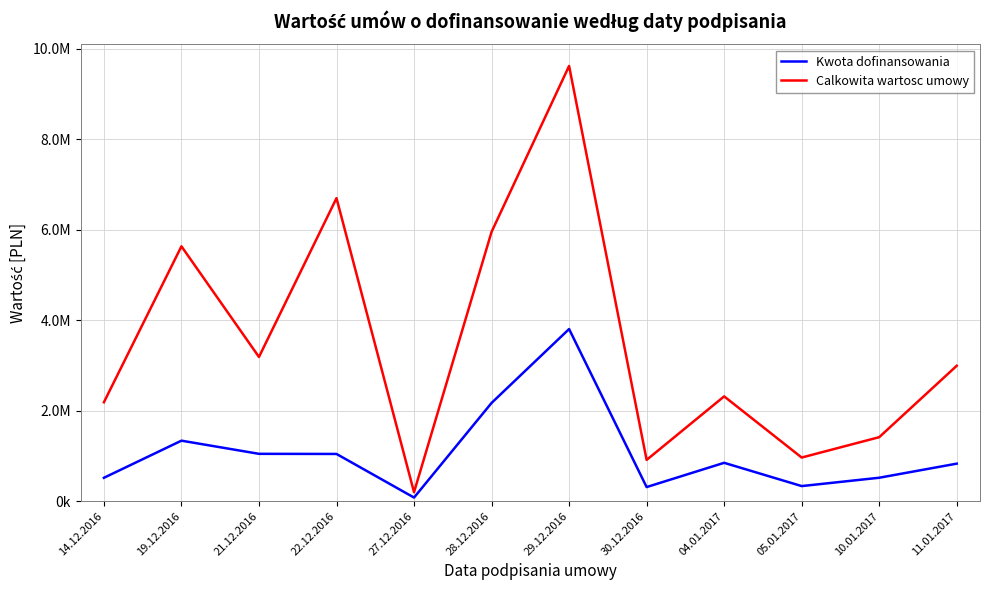

Is this an area chart (filled region under the line)?

No